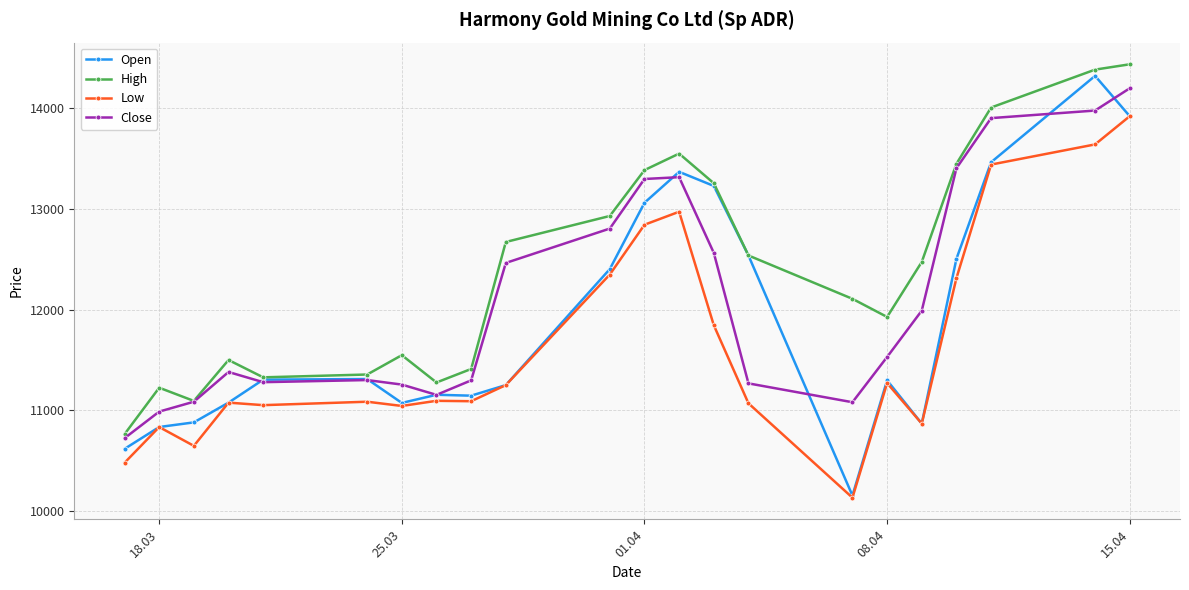

What is the minimum value for Open?

10155